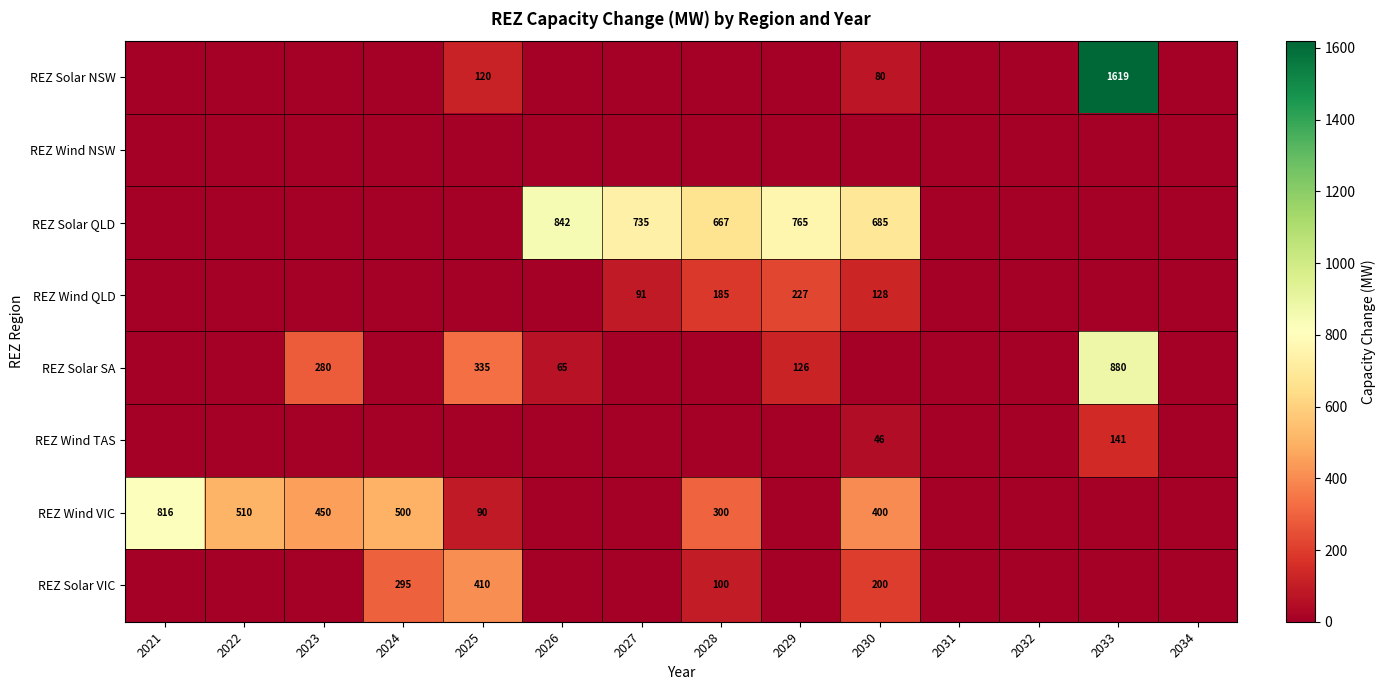

The value of REZ Wind QLD at 2027 is 91. True or false?

True